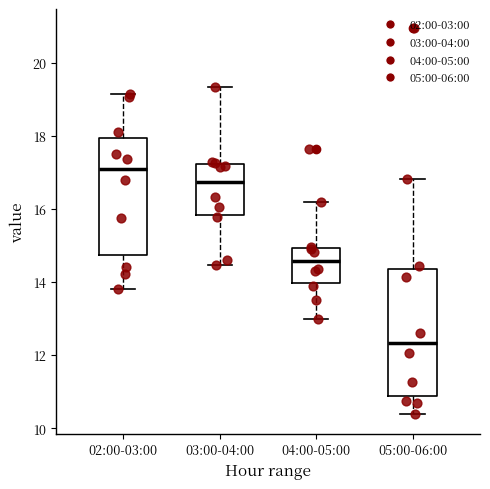

Which box is the tallest, from its lower edge to its upper edge?

05:00-06:00